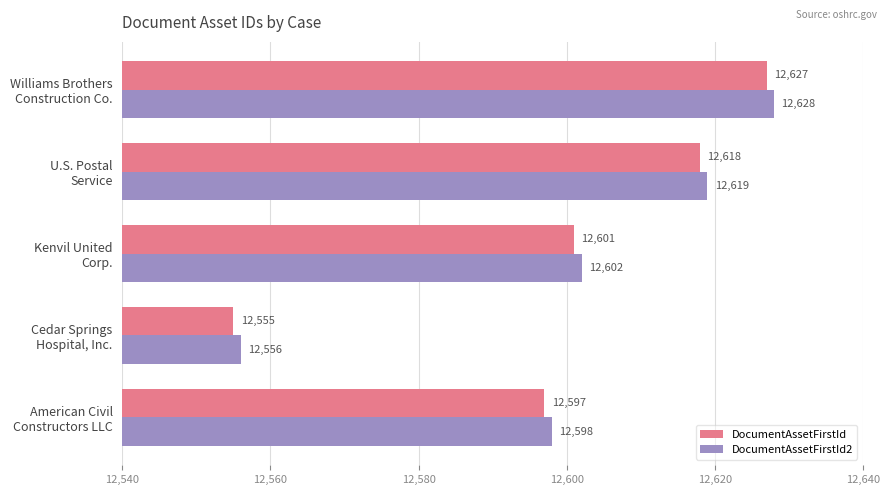

Rank the series by their average value, from lowest to highest.

DocumentAssetFirstId, DocumentAssetFirstId2